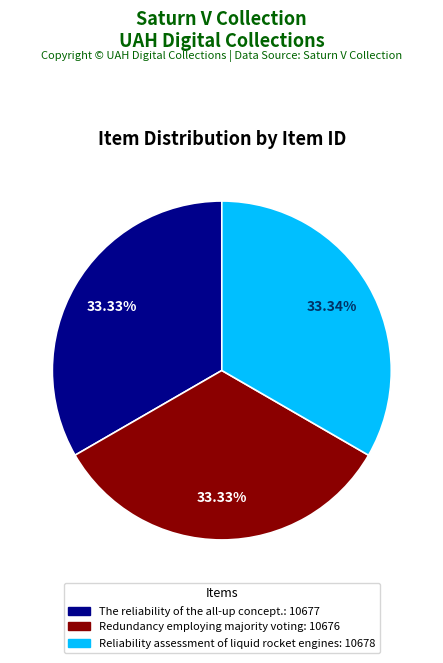

Is the sum of The reliability of the all-up concept. and Reliability assessment of liquid rocket engines greater than half?

Yes